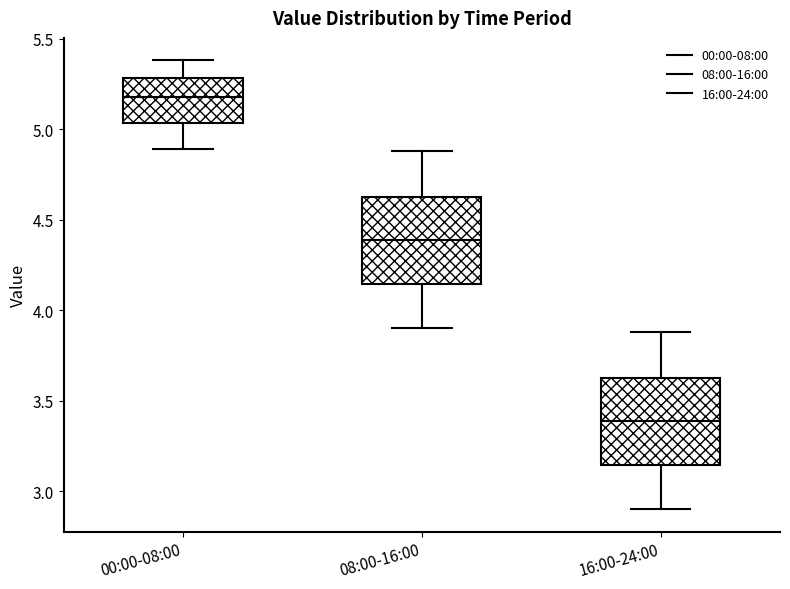

Reading left to right, transcribe this box plot: for each box, give where its median line is, the range the box spans, and where its two whiskers end, as read against the y-axis. The values are not printed on the chart, so give them approximately, as read against the axis.

00:00-08:00: median 5.20, box 5.05 to 5.30, whiskers 4.90 to 5.40
08:00-16:00: median 4.40, box 4.15 to 4.65, whiskers 3.90 to 4.90
16:00-24:00: median 3.40, box 3.15 to 3.65, whiskers 2.90 to 3.90